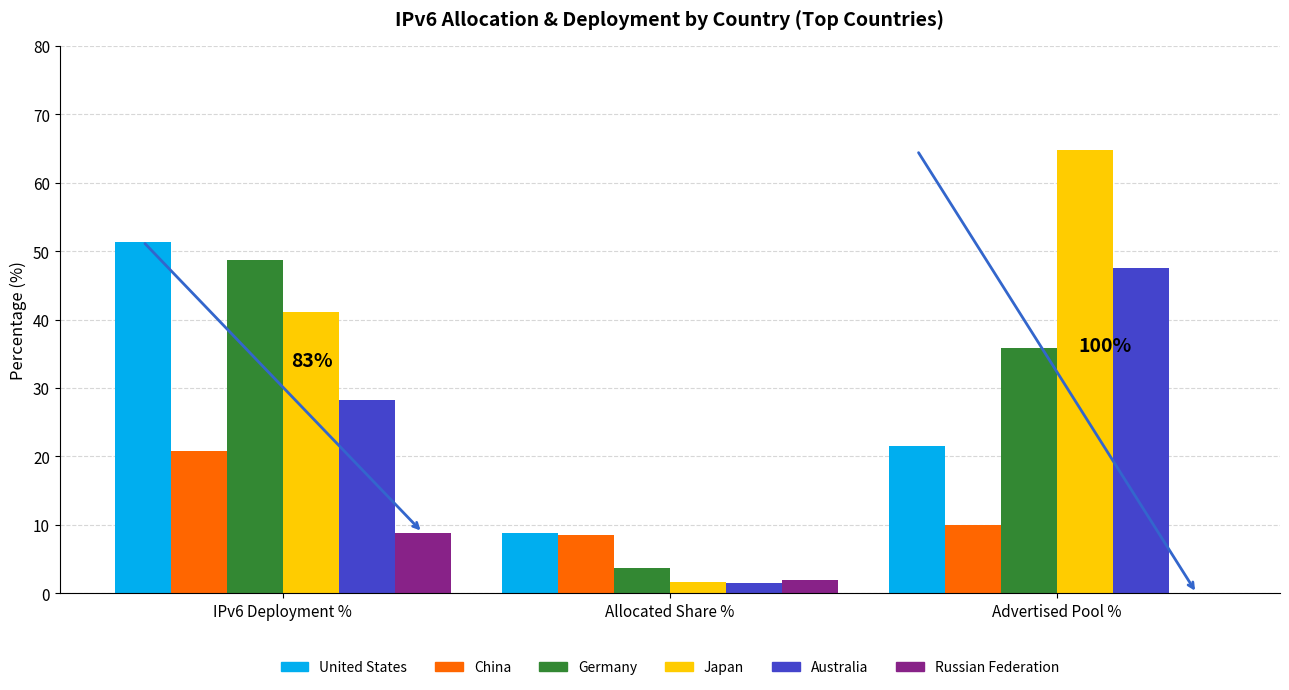

What is the approximate value of China at Advertised Pool %?

9.9